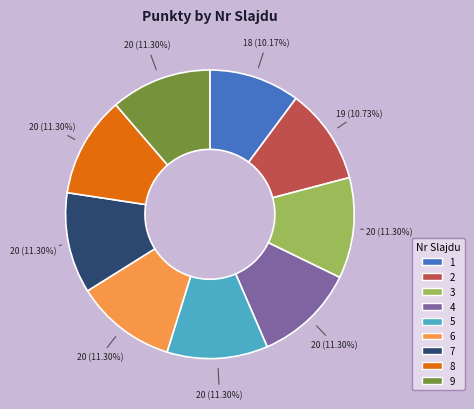

What is the ratio of the value at 8 to the value at 5?

1.0